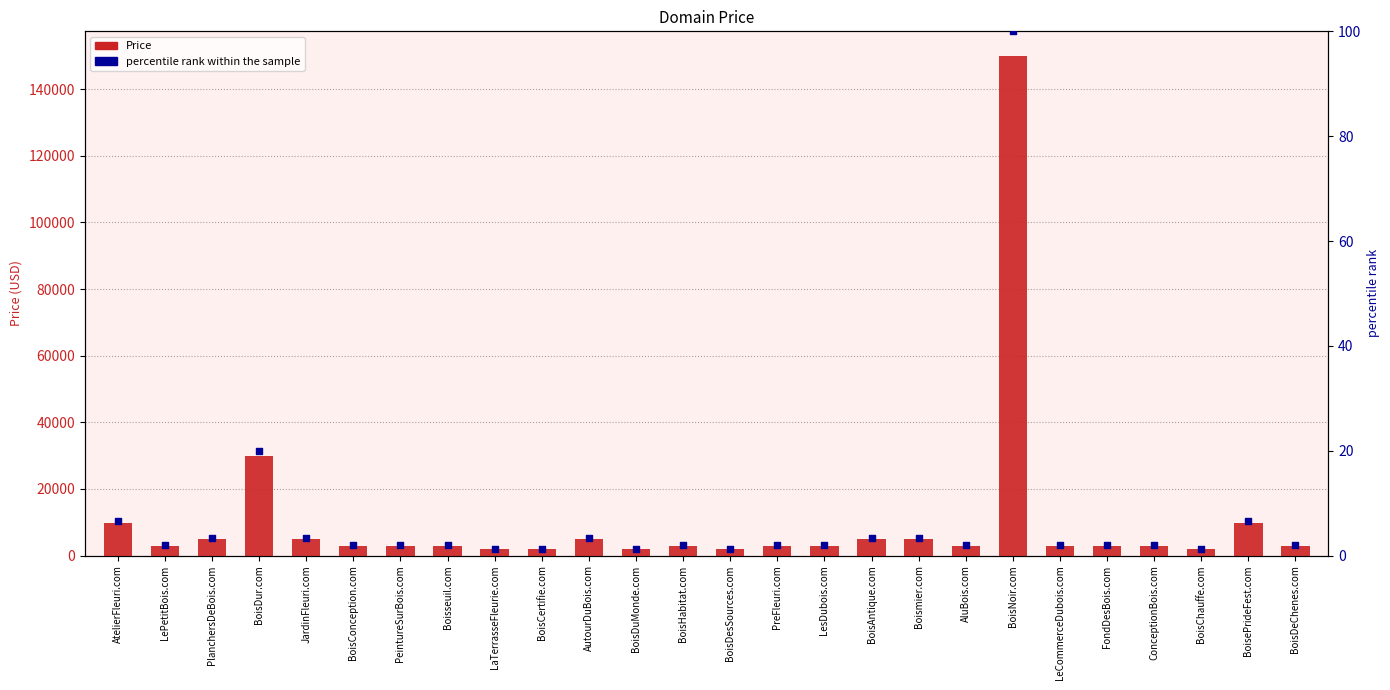

Which series reaches the minimum Y coordinate?

percentile rank within the sample